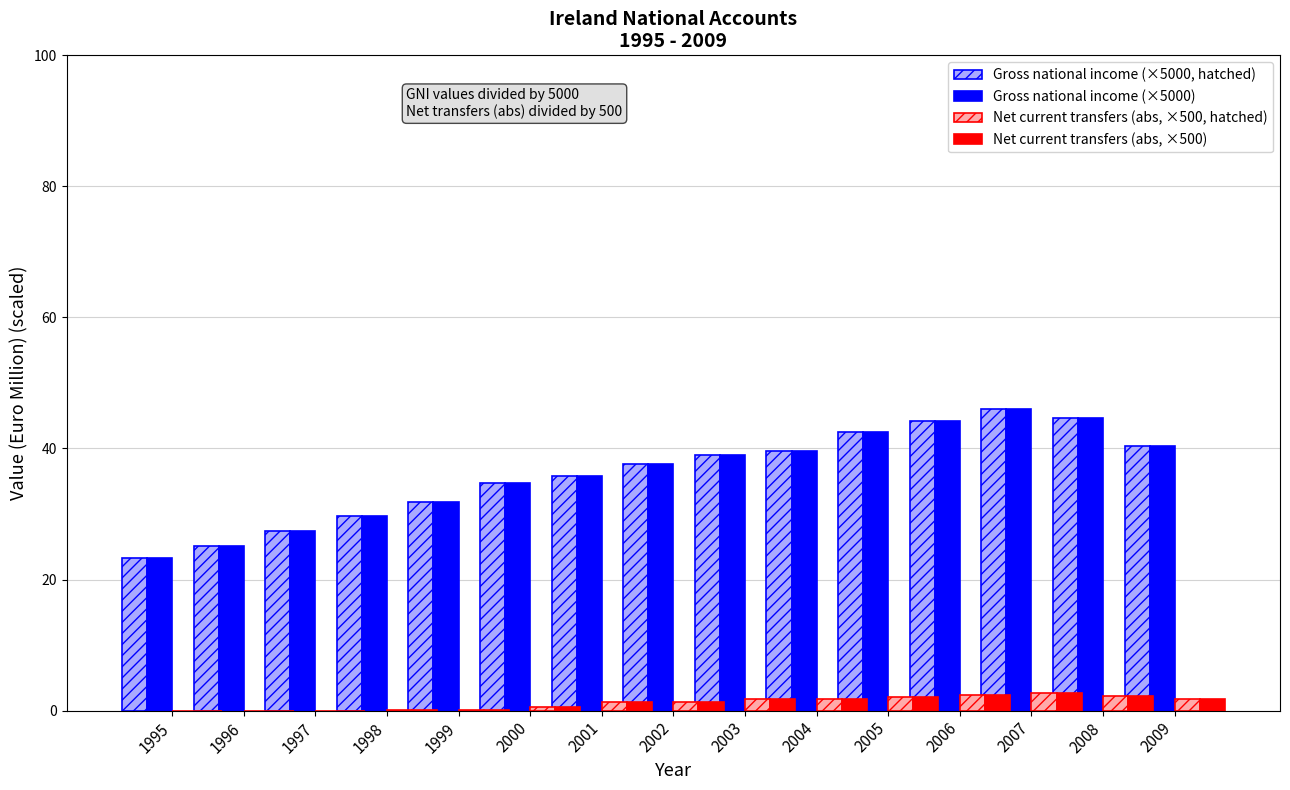

How many bars are there in each group?

4